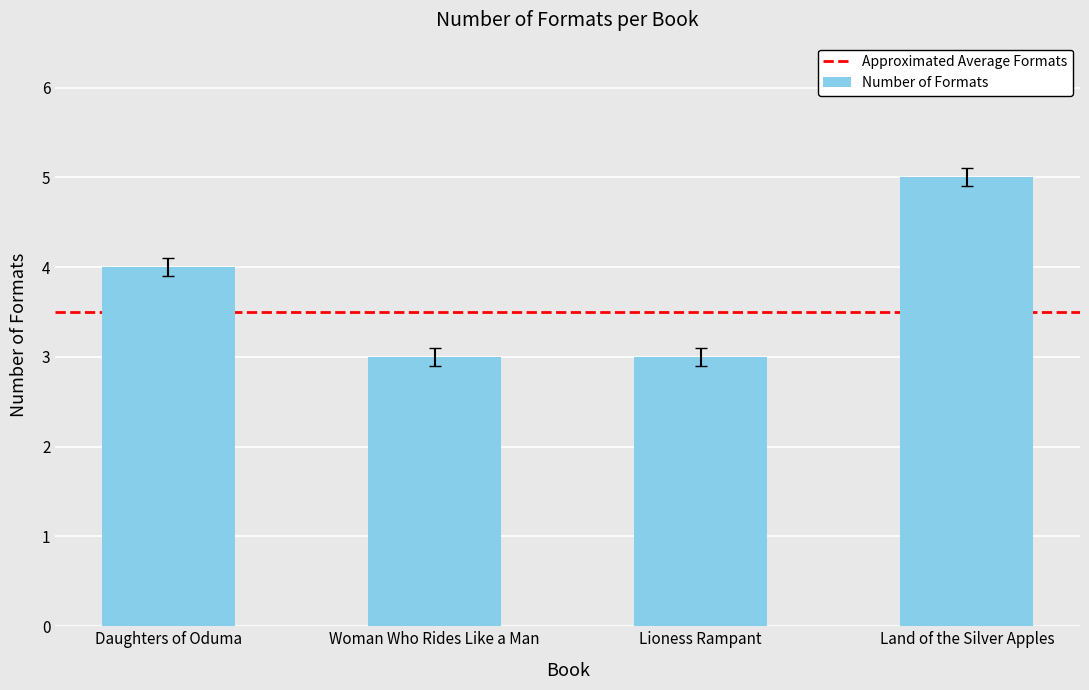

Is it true that the value at Woman Who Rides Like a Man is 3?

True